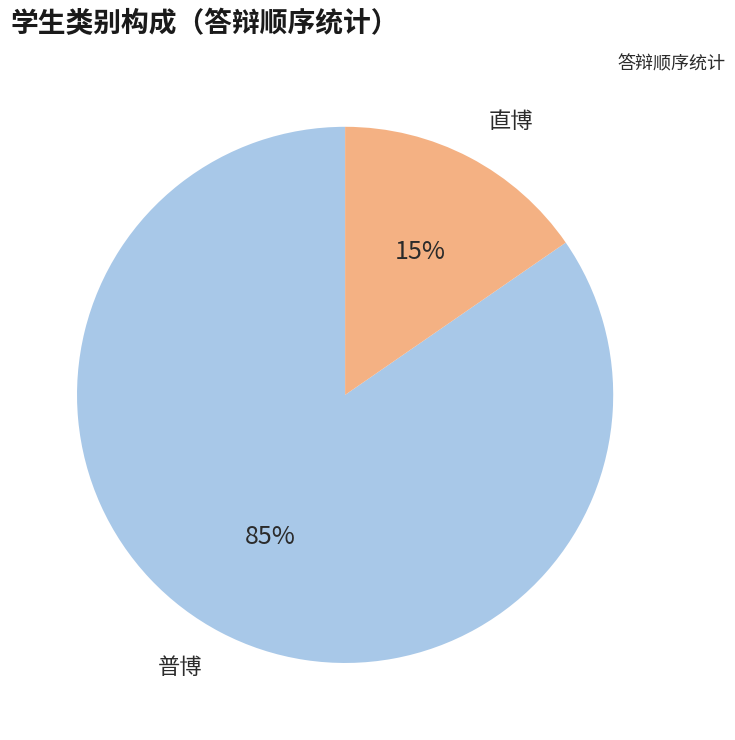

How many slices are in this pie chart?

2